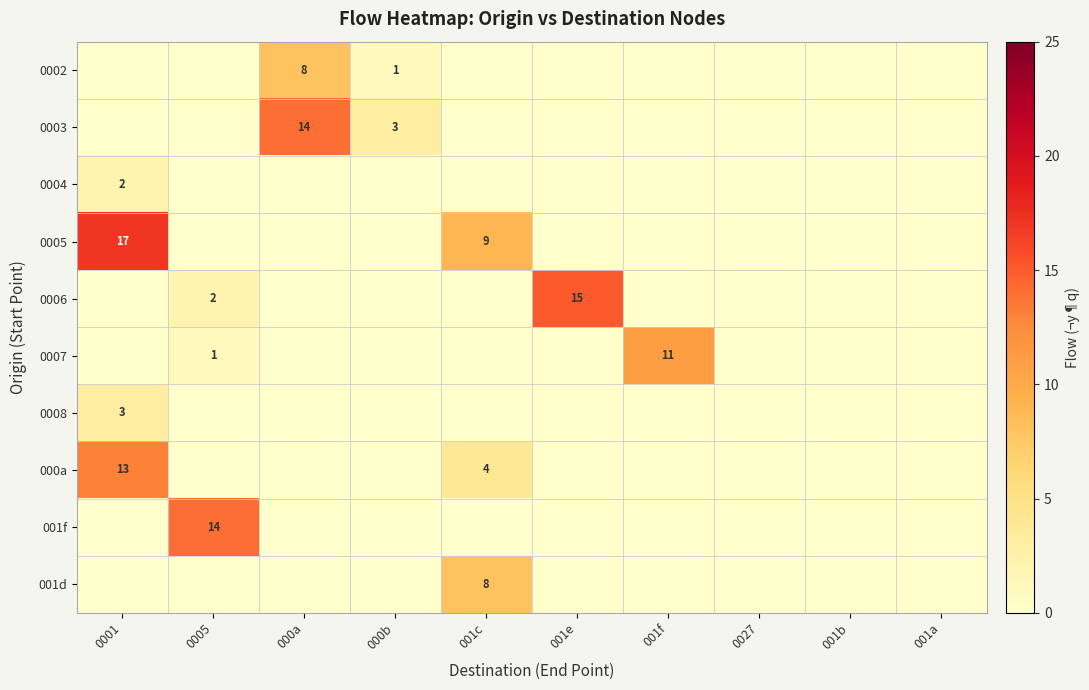

Is it true that 000a equals 19 at 0001?

False